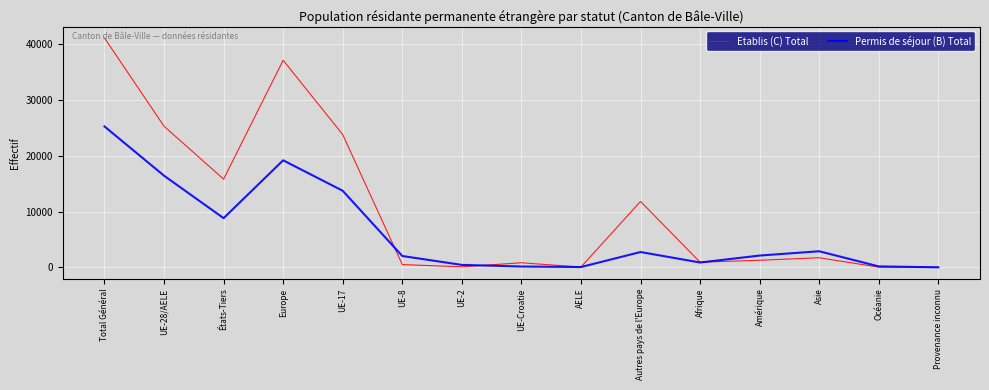

List the series in order of their peak value, highest first.

Etablis (C) Total, Permis de séjour (B) Total